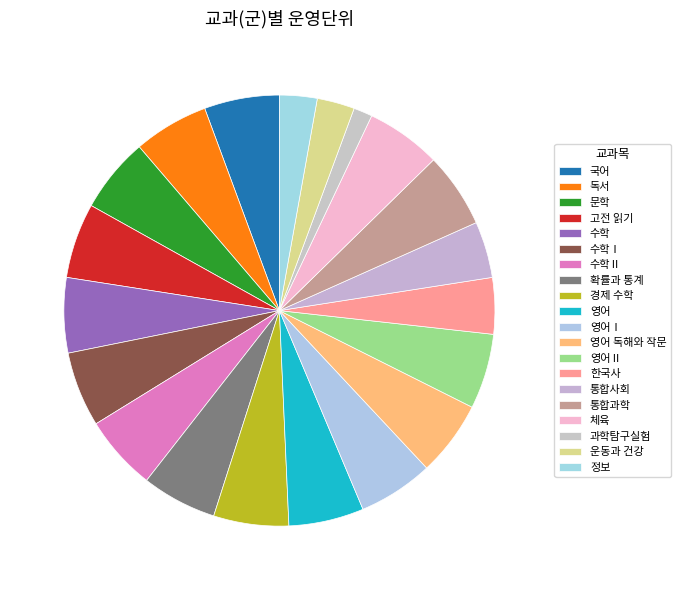

How many slices are in this pie chart?

20